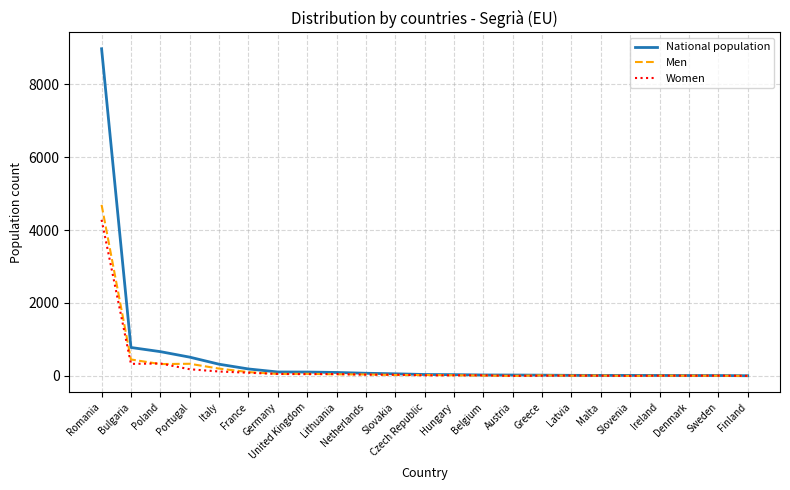

Which series has the largest range (max minus min)?

National population